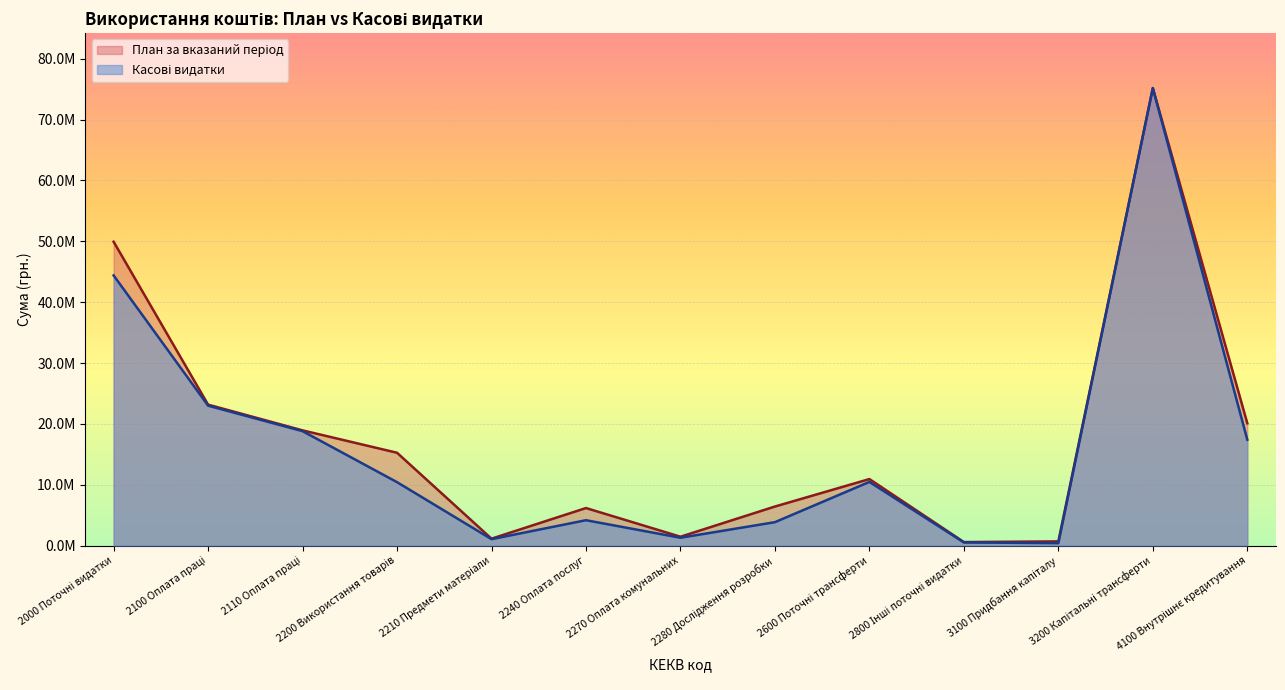

At which category does the chart reach its minimum across all series?

3100 Придбання капіталу